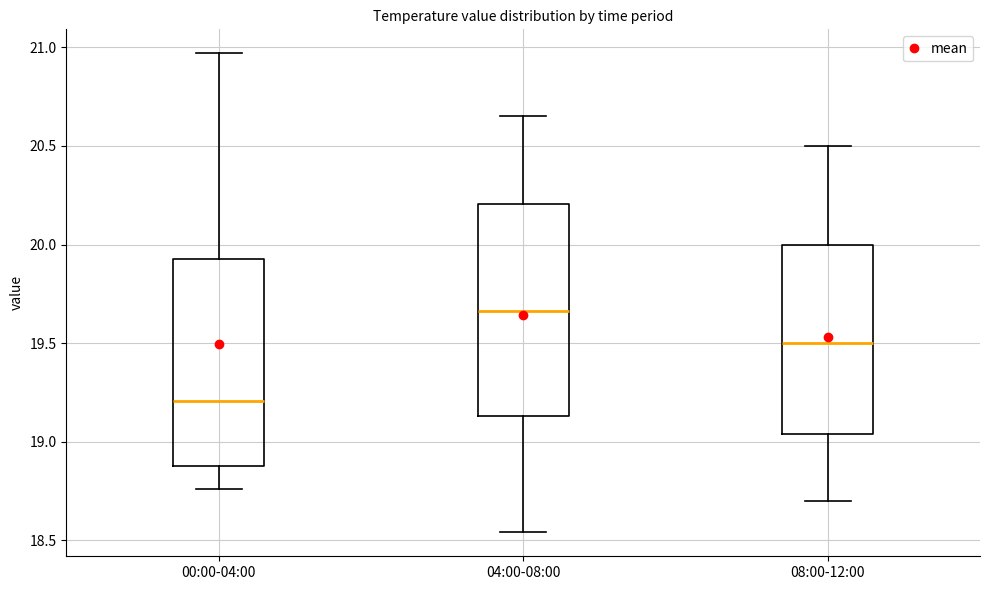

Reading left to right, transcribe this box plot: for each box, give where its median line is, the range the box spans, and where its two whiskers end, as read against the y-axis. The values are not printed on the chart, so give them approximately, as read against the axis.

00:00-04:00: median 19.20, box 18.90 to 19.95, whiskers 18.75 to 20.95
04:00-08:00: median 19.65, box 19.15 to 20.20, whiskers 18.55 to 20.65
08:00-12:00: median 19.50, box 19.05 to 20.00, whiskers 18.70 to 20.50